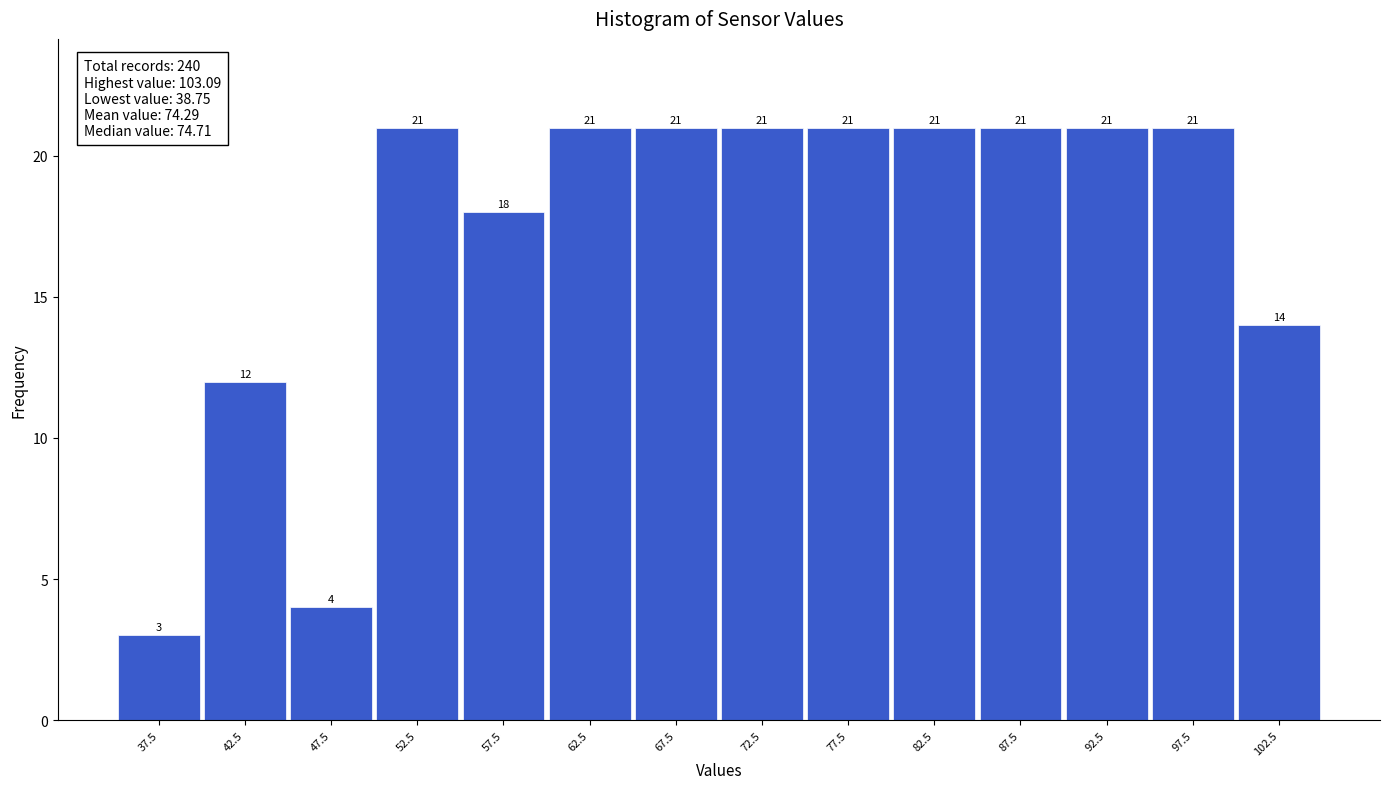

What is the height of the bar covering 80 to 85 on the x-axis?

21